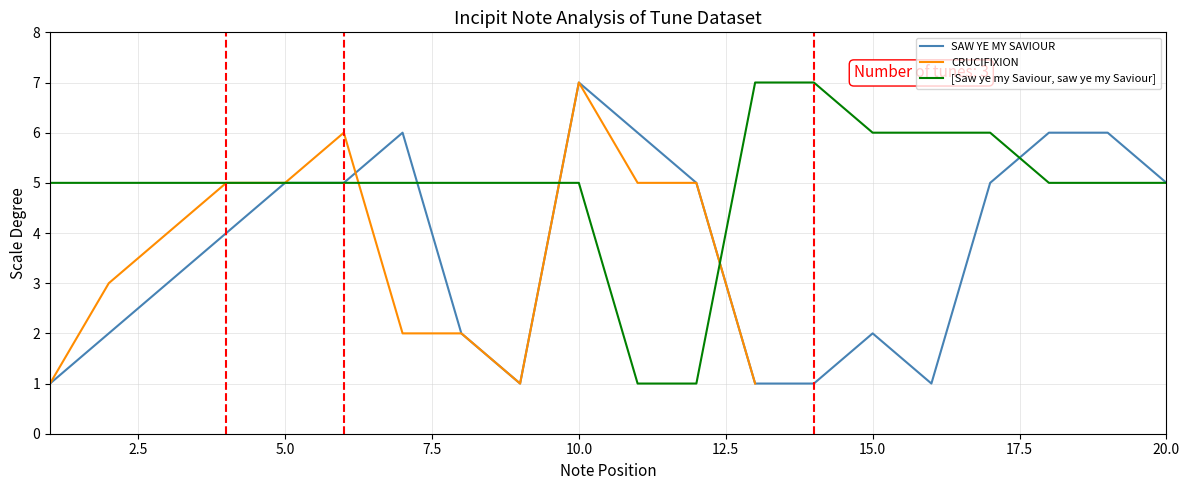

At which label does SAW YE MY SAVIOUR reach its peak?

10.0